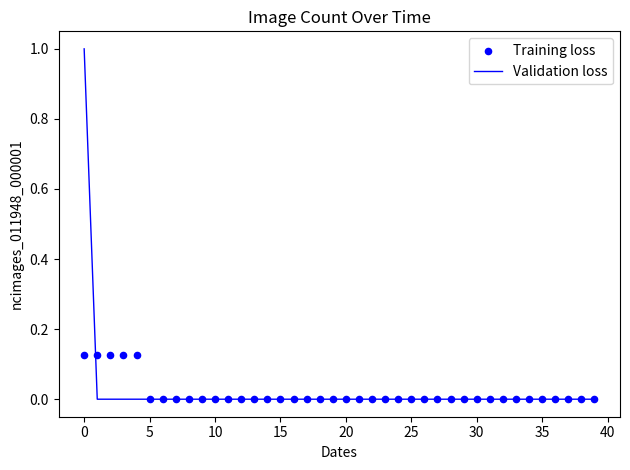

Which series reaches the maximum Y coordinate?

Validation loss